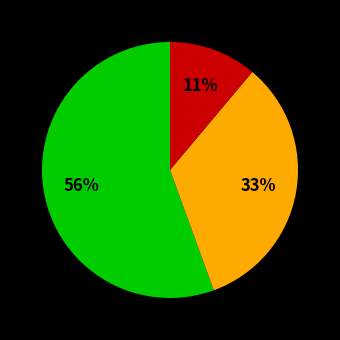

Is there any slice that represents more than half of the pie?

Yes